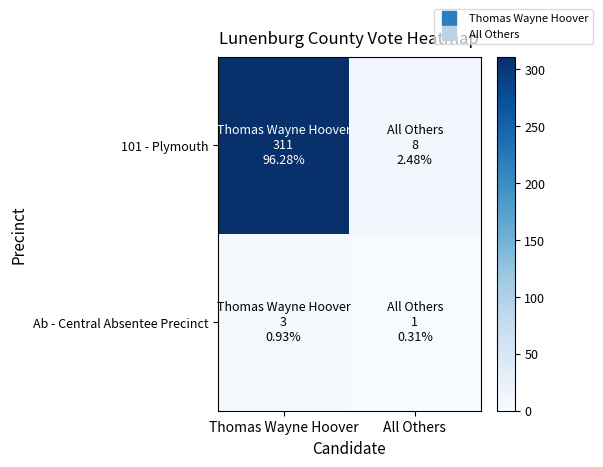

Reading right to left, extract all data points from this chart.

101 - Plymouth: All Others=8	Thomas Wayne Hoover=311
Ab - Central Absentee Precinct: All Others=1	Thomas Wayne Hoover=3